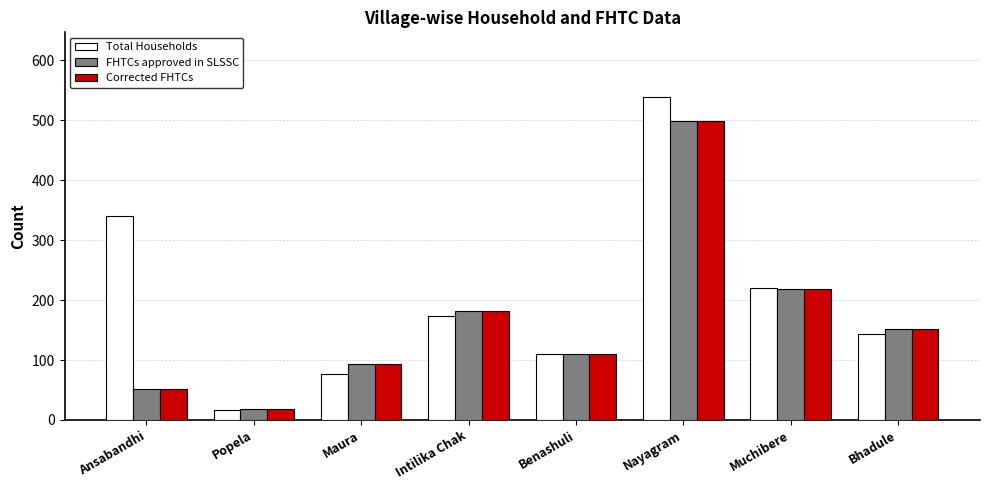

Which label corresponds to the largest value in the chart?

Nayagram